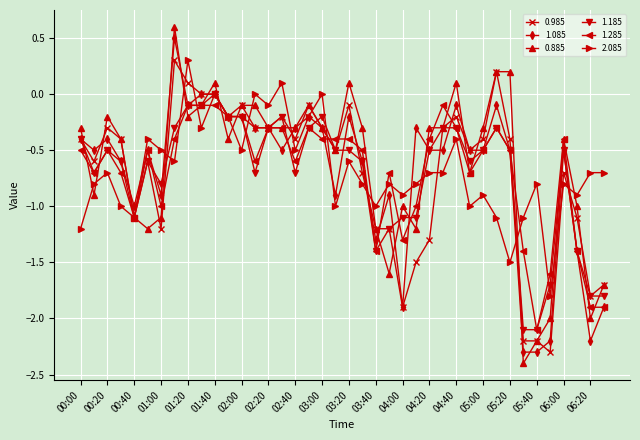

What is the value of the 0.985 point at the 35th from the left?

-2.2